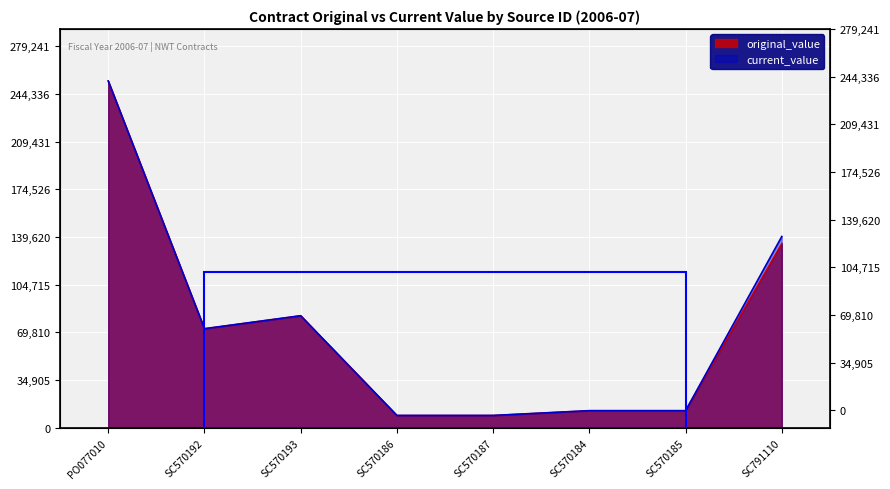

True or false: original_value and current_value intersect in this chart.

False